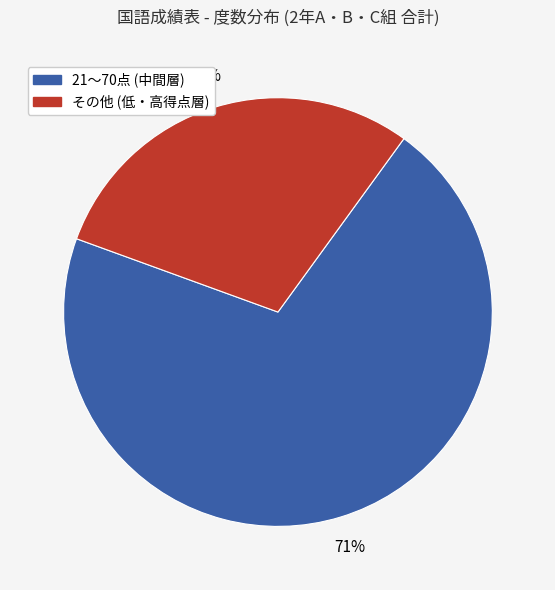

Is there a majority slice in this chart?

Yes